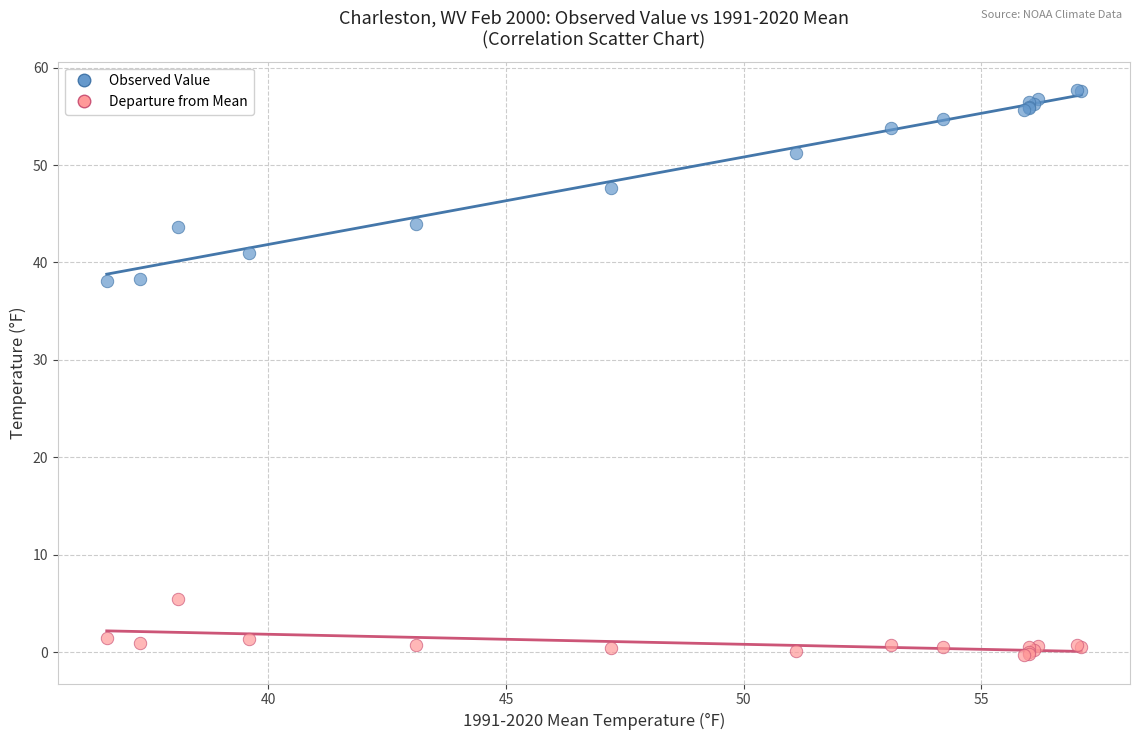

Which series reaches the maximum Y coordinate?

Observed Value